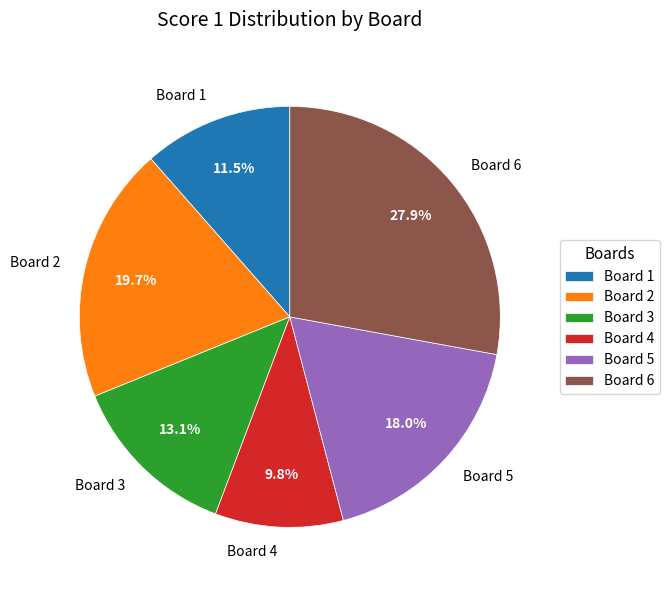

To the nearest percent, what is the difference between the largest and smallest slice percentages?

18%